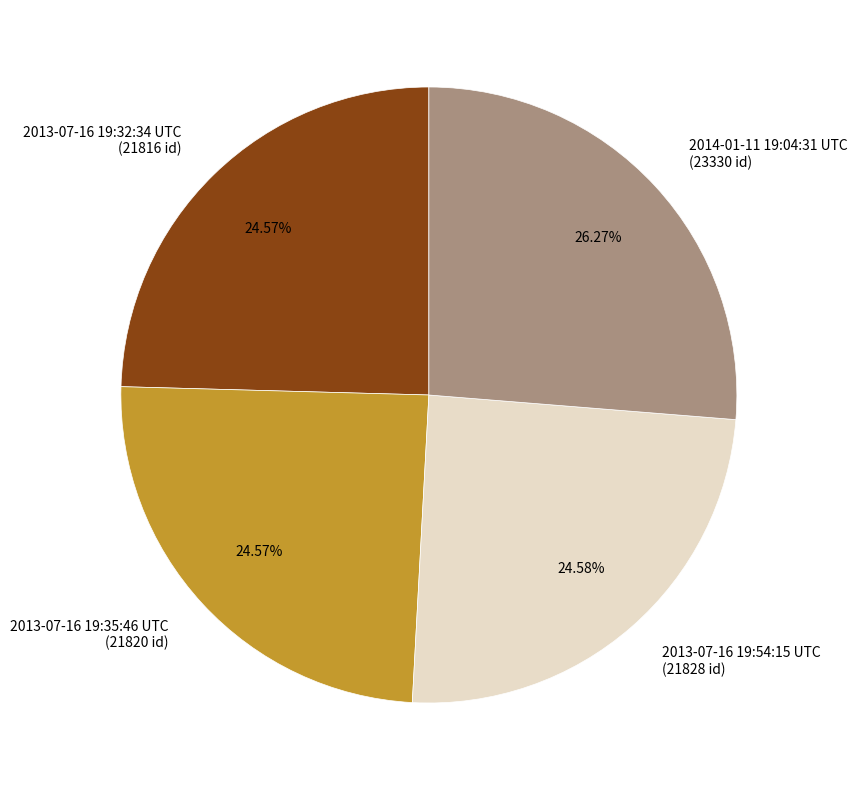

Approximately how many times larger is the value at 2014-01-11 19:04:31 UTC compared to 2013-07-16 19:35:46 UTC?

1.1